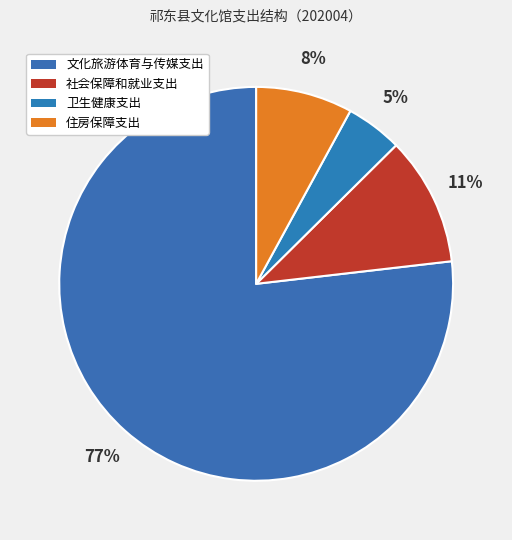

Count the number of slices in the pie.

4